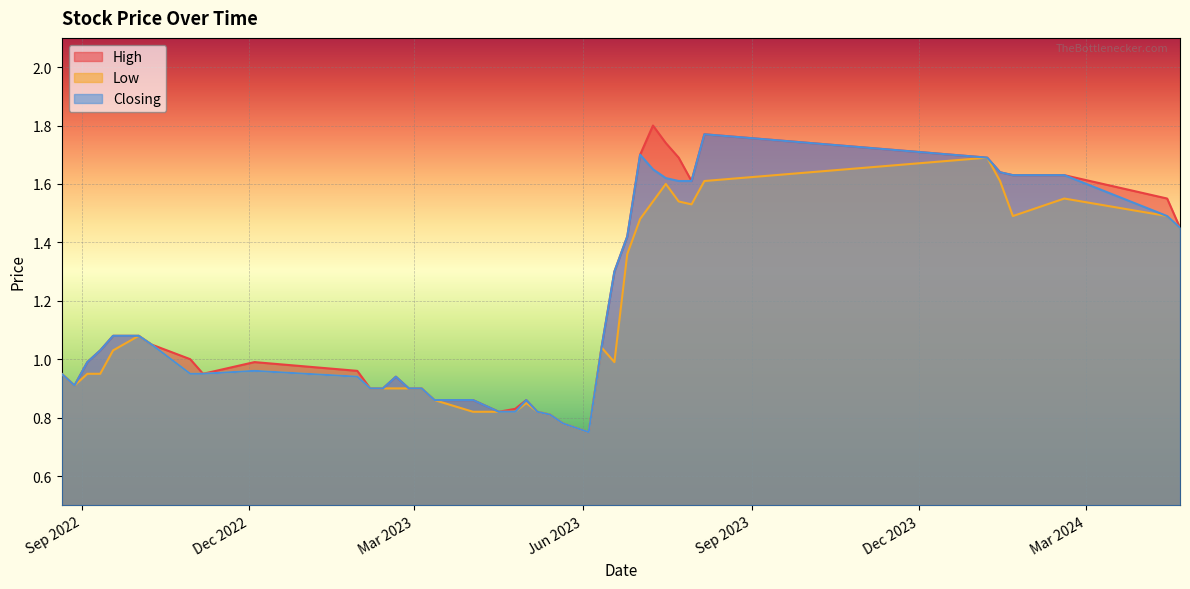

Which series has the largest range (max minus min)?

High